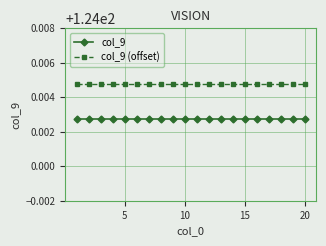

True or false: col_9 (offset) and col_9 cross at least once.

False